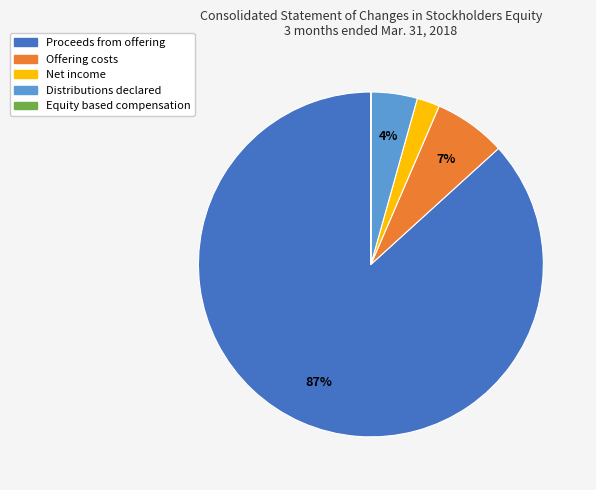

True or false: Net income accounts for 2% of the total.

True